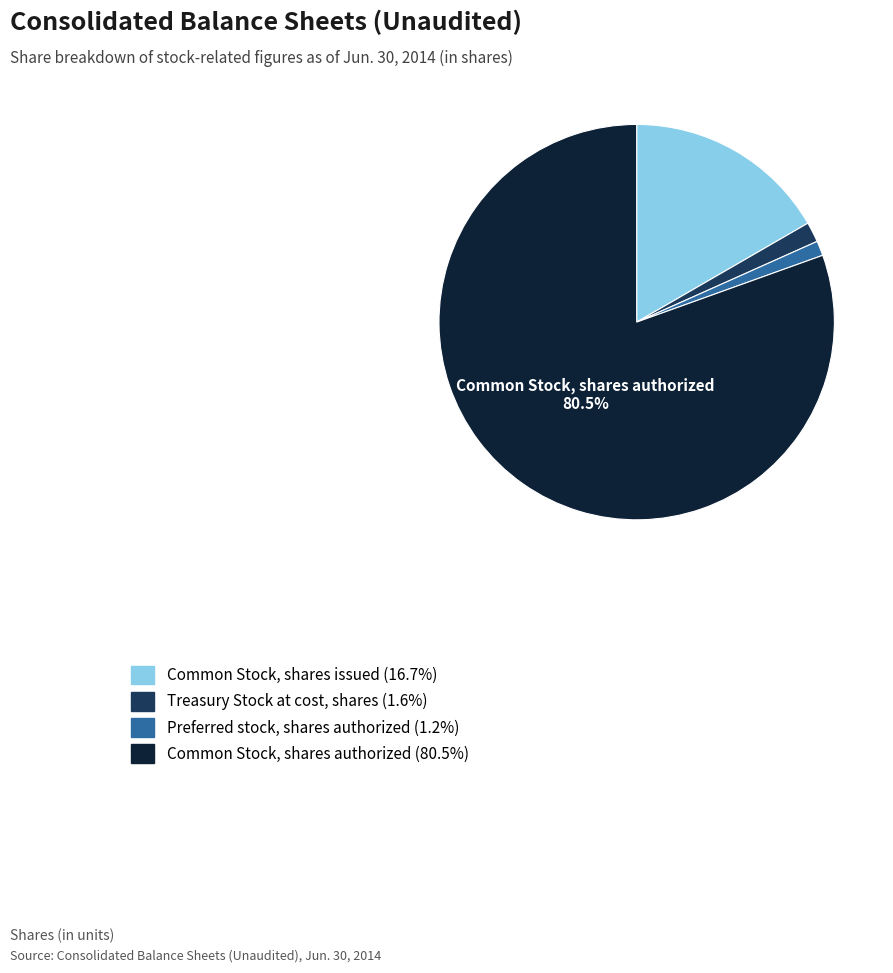

To the nearest percent, what is the average slice percentage?

25%